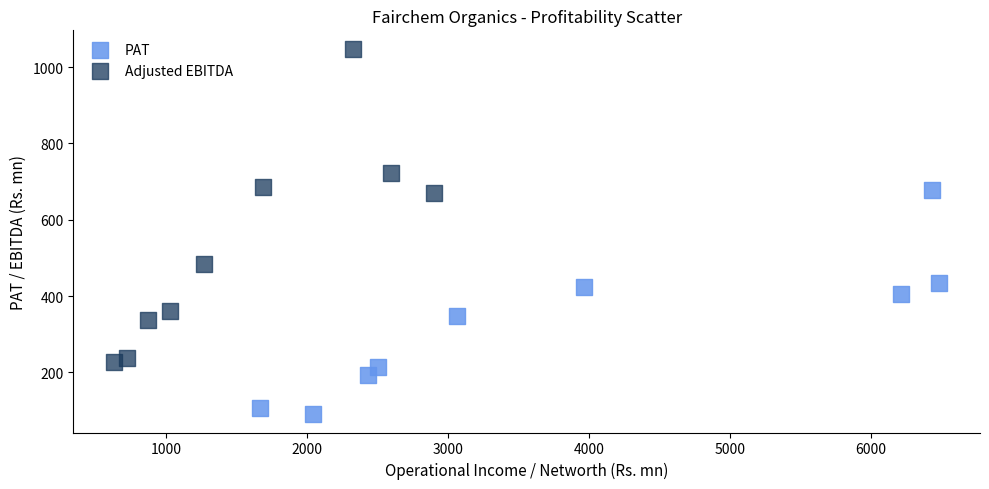

Which series has the widest spread of Y values?

Adjusted EBITDA